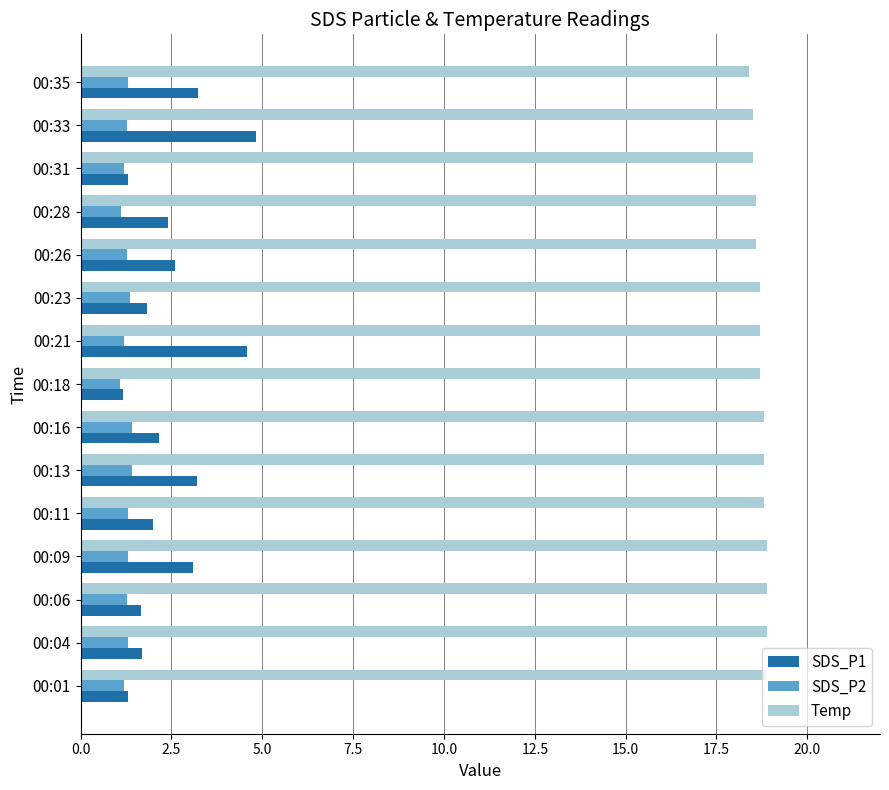

What is the highest value of the SDS_P2 series?

1.4